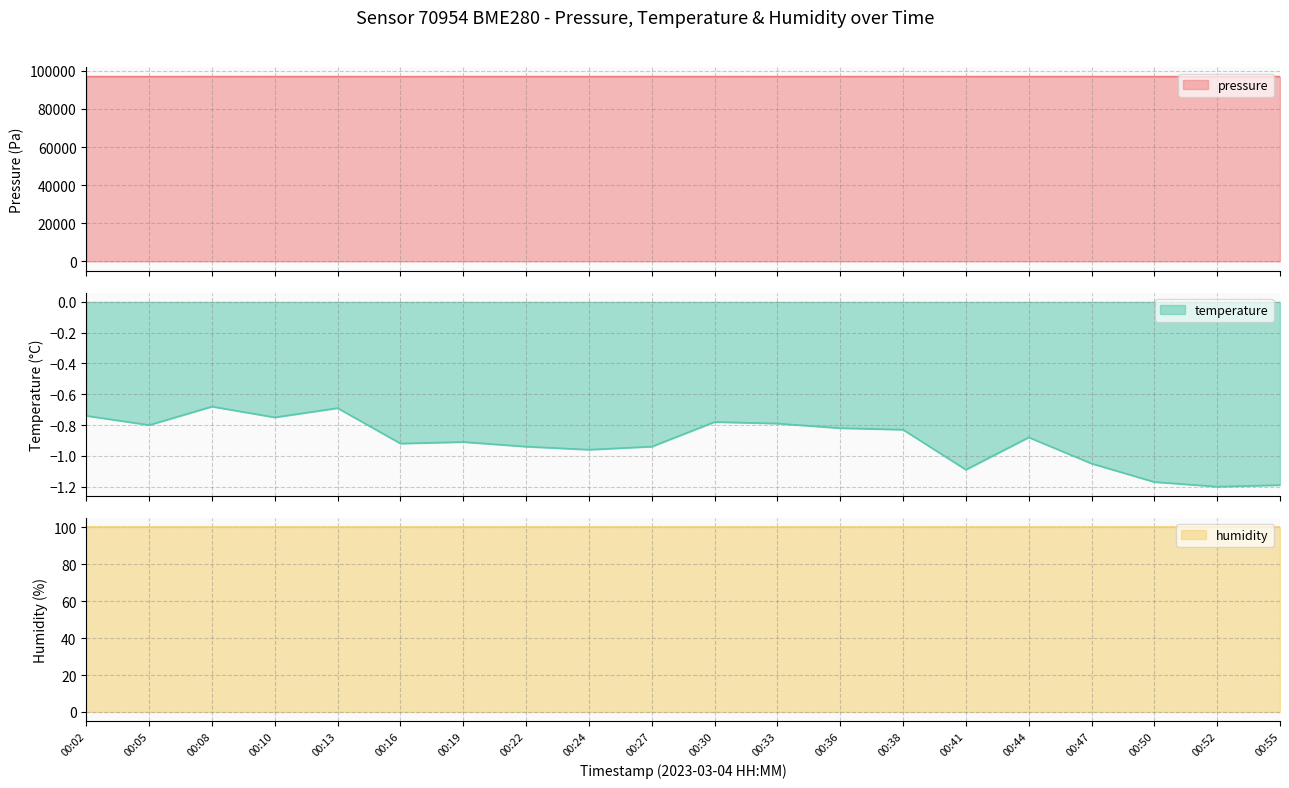

Which label corresponds to the smallest value in the chart?

00:52